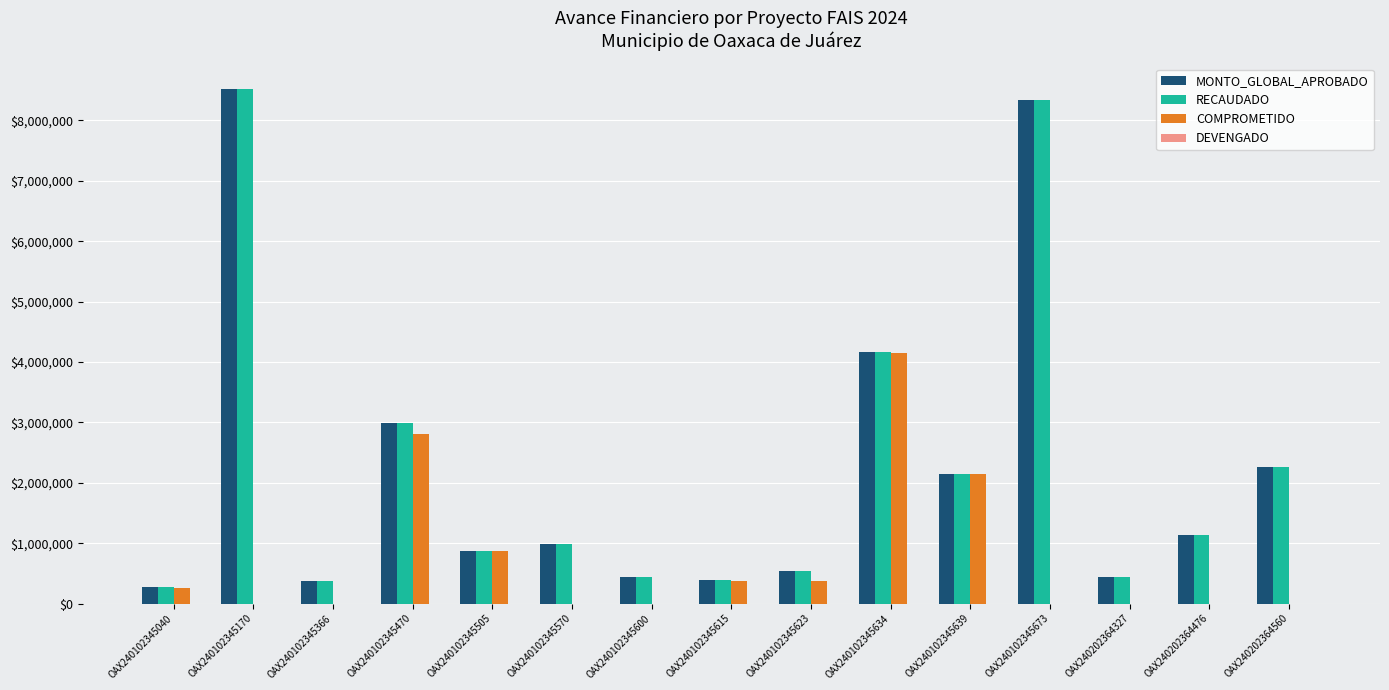

What is the total value across all series at OAX240102345623?

1455624.6